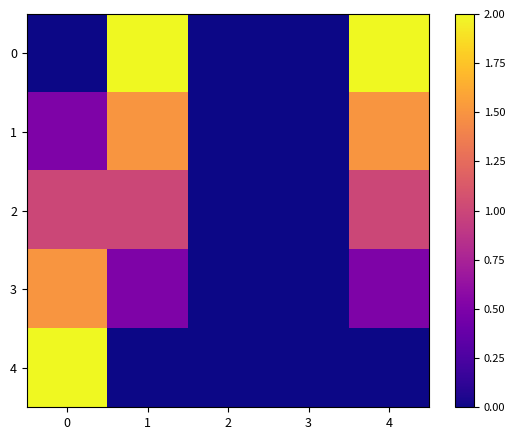

List the series in order of their peak value, lowest first.

2, 1, 3, 0, 4